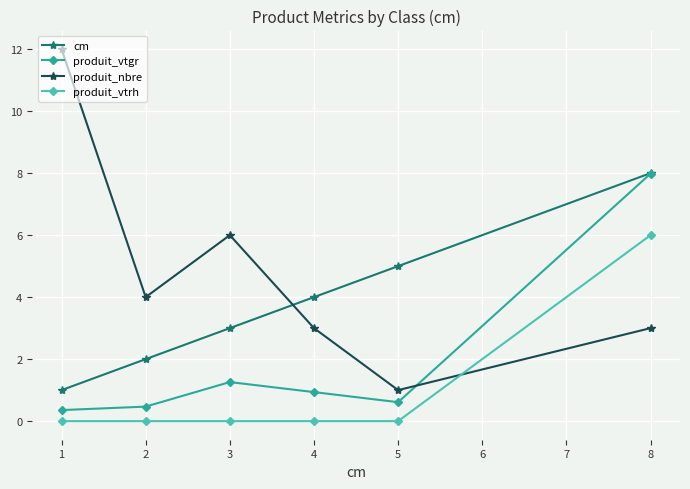

How many lines are shown in the chart?

4